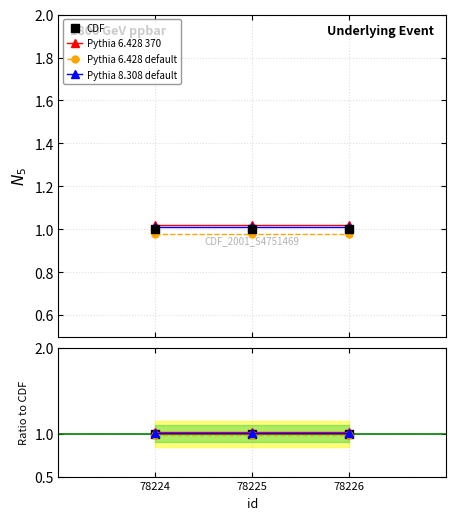

What are all the series names shown in the legend?

CDF, Pythia 6.428 370, Pythia 6.428 default, Pythia 8.308 default